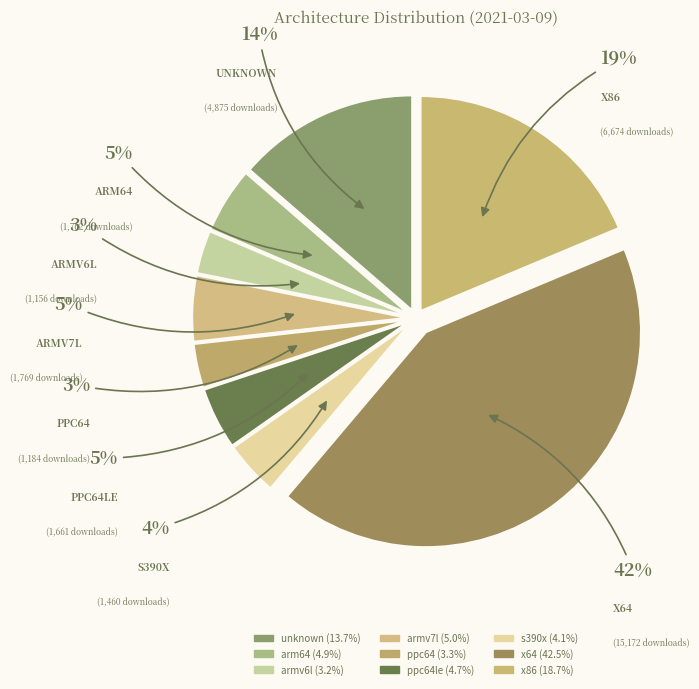

Which category has the biggest portion of the pie?

x64